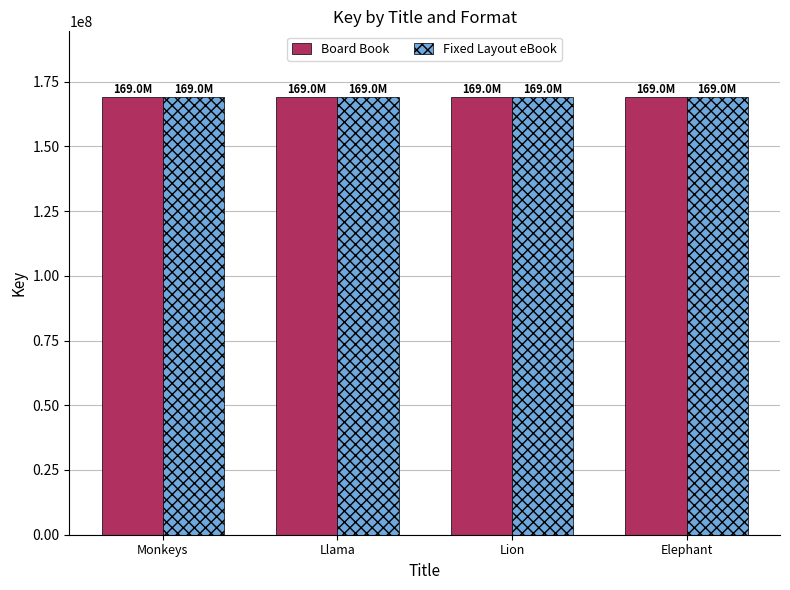

What position from the right is Elephant?

1